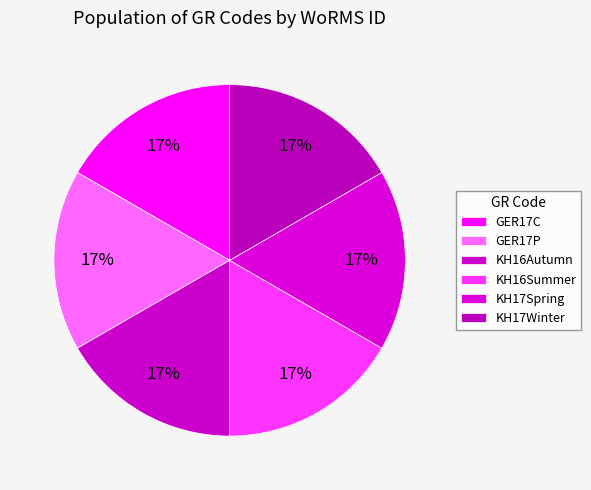

Count the number of slices in the pie.

6